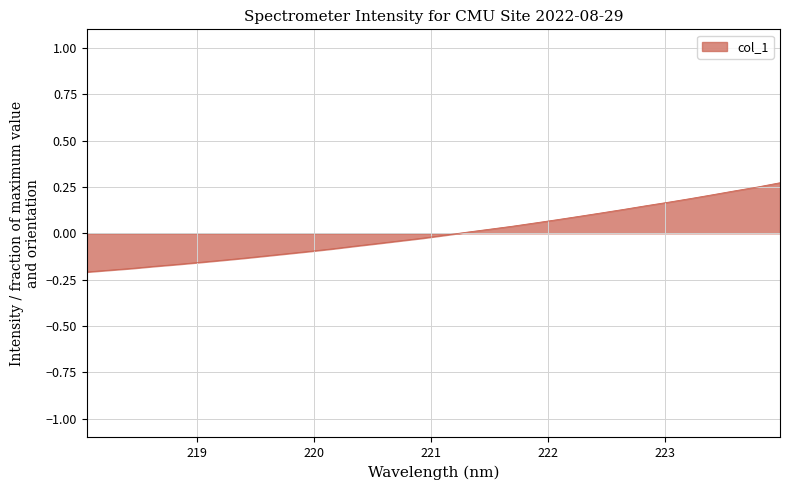

Reading left to right, list all the values displayed in this chart.

-0.2	-0.2	-0.2	-0.2	-0.2	-0.2	-0.1	-0.1	-0.1	-0.1	-0.1	-0.1	-0.1	-0.1	-0.0	-0.0	-0.0	0.0	0.0	0.0	0.1	0.1	0.1	0.1	0.1	0.1	0.2	0.2	0.2	0.2	0.2	0.3